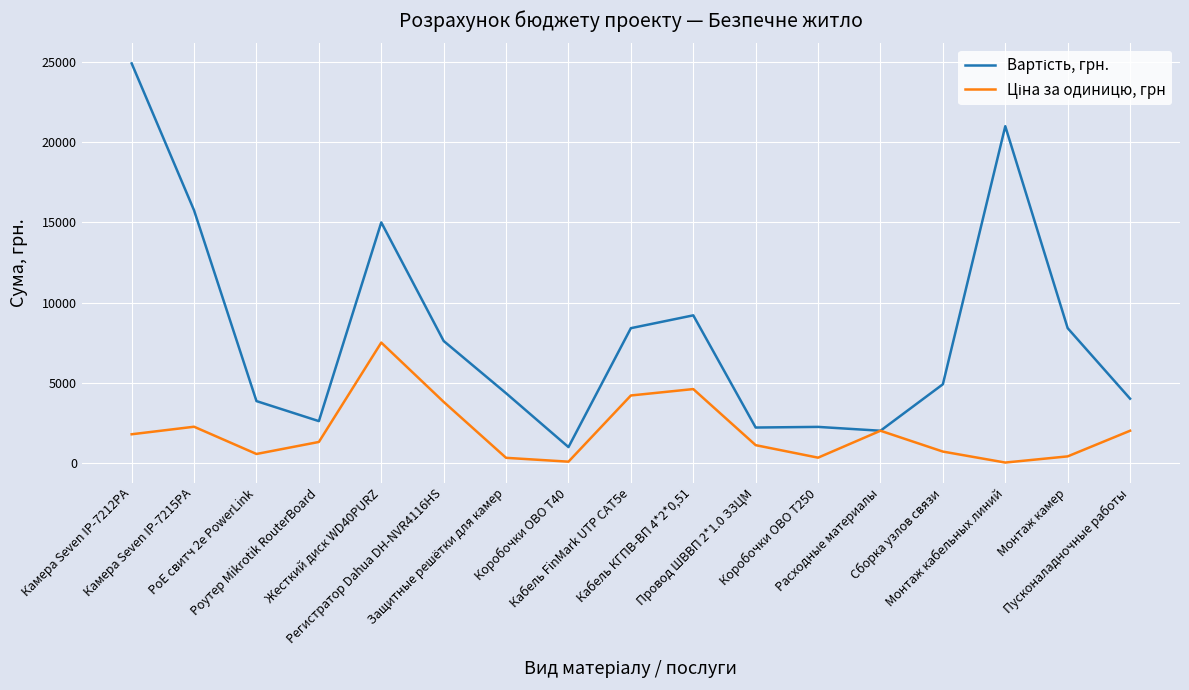

What is the maximum value shown in the chart?

24920